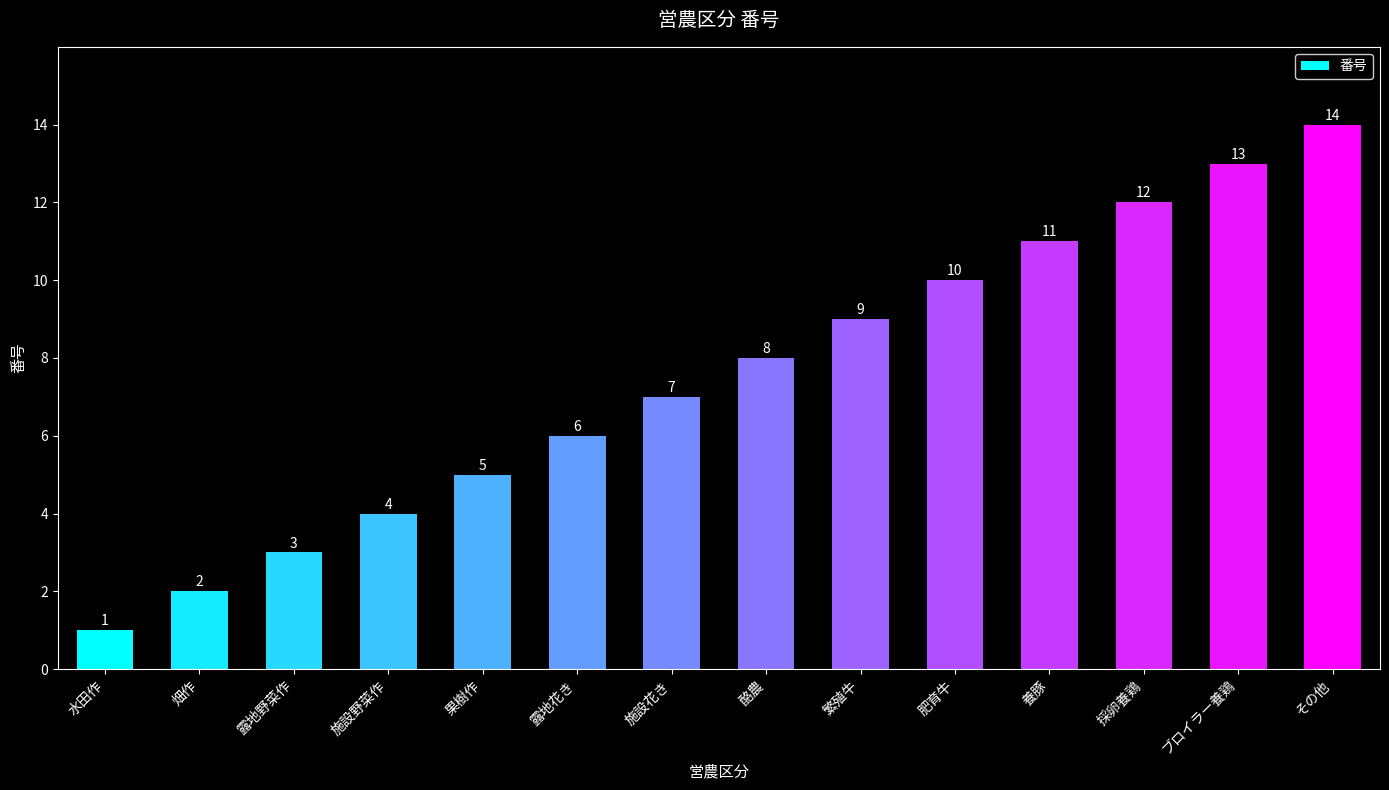

What is the label of the 10th bar from the right?

果樹作